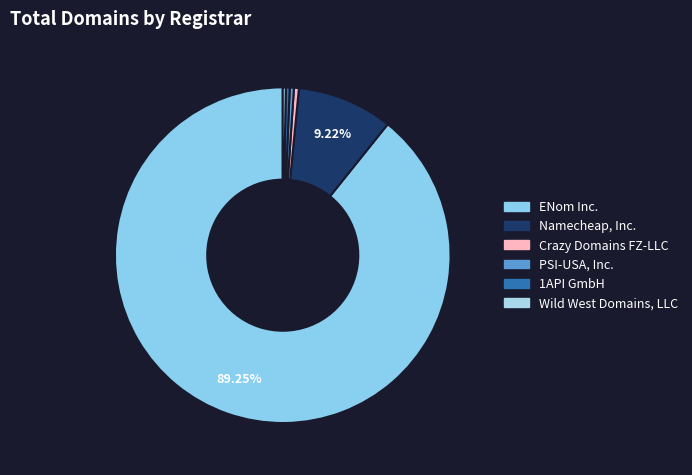

Does ENom Inc. represent more than half of the total?

Yes